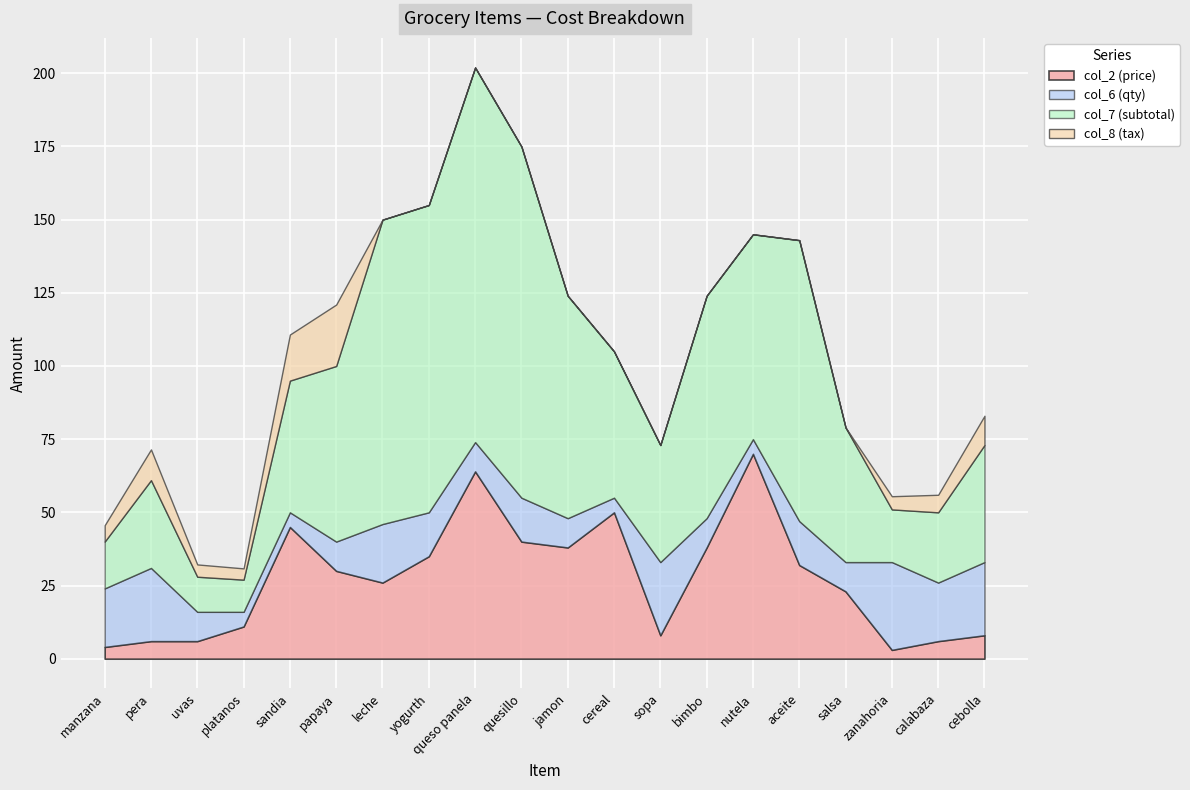

Which series has the largest total across all categories?

col_7 (subtotal)